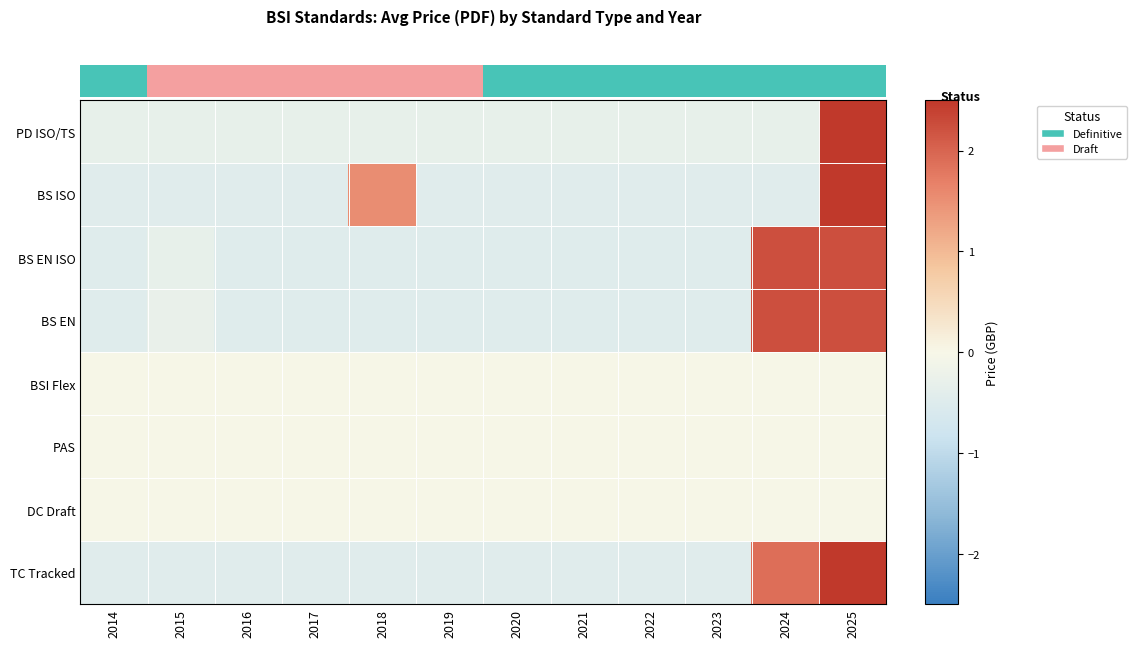

Which has a higher value, 2016 or 2025?

2025